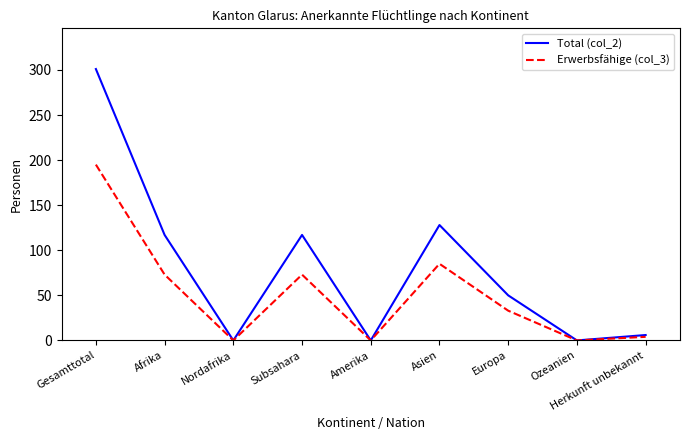

Rank the series by their average value, from lowest to highest.

Erwerbsfähige (col_3), Total (col_2)